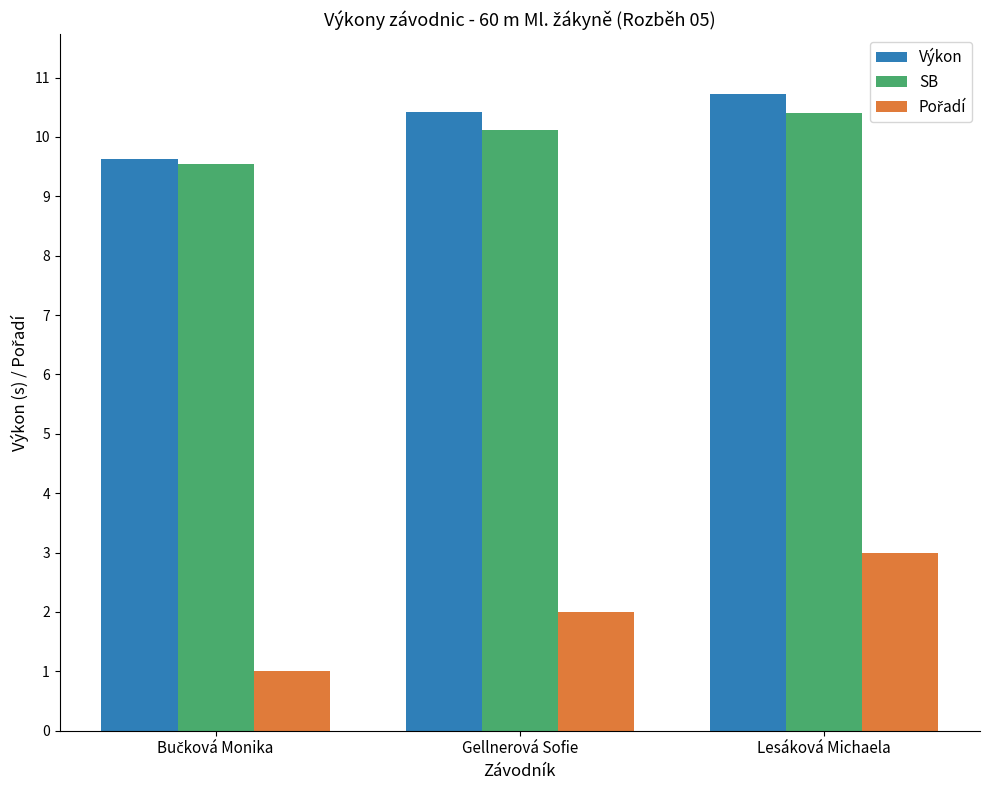

What is the difference between the highest and lowest values at Lesáková Michaela?

7.7